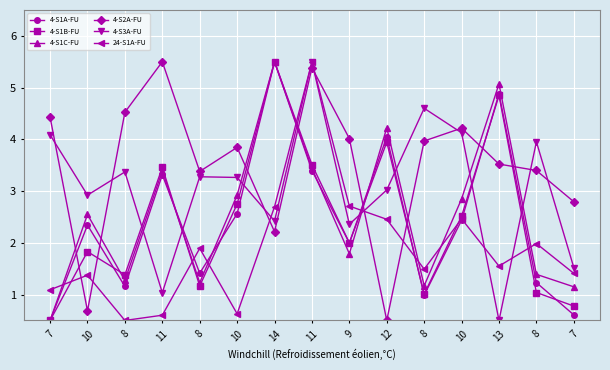

What is the minimum value shown in the chart?

0.5